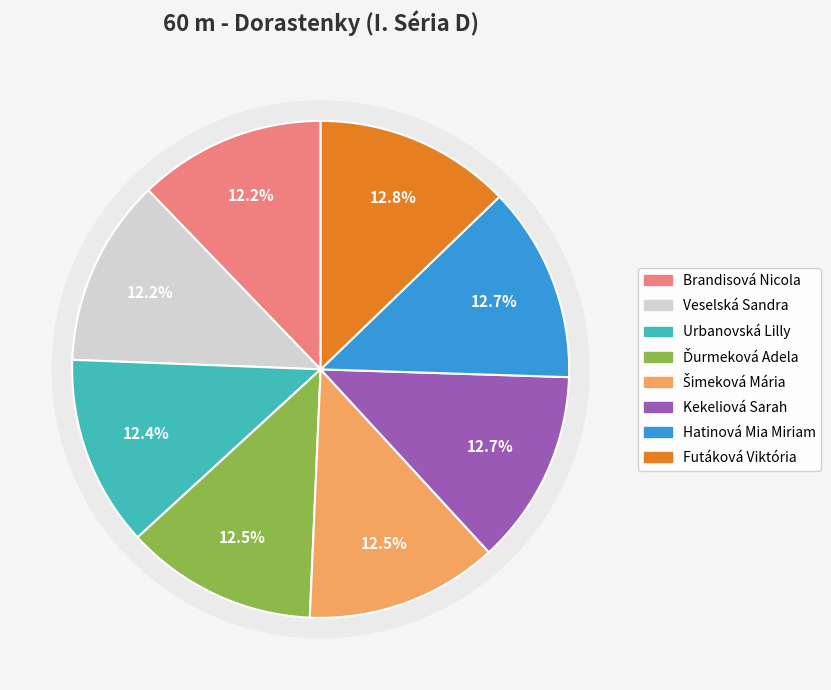

Does Urbanovská Lilly represent more than half of the total?

No